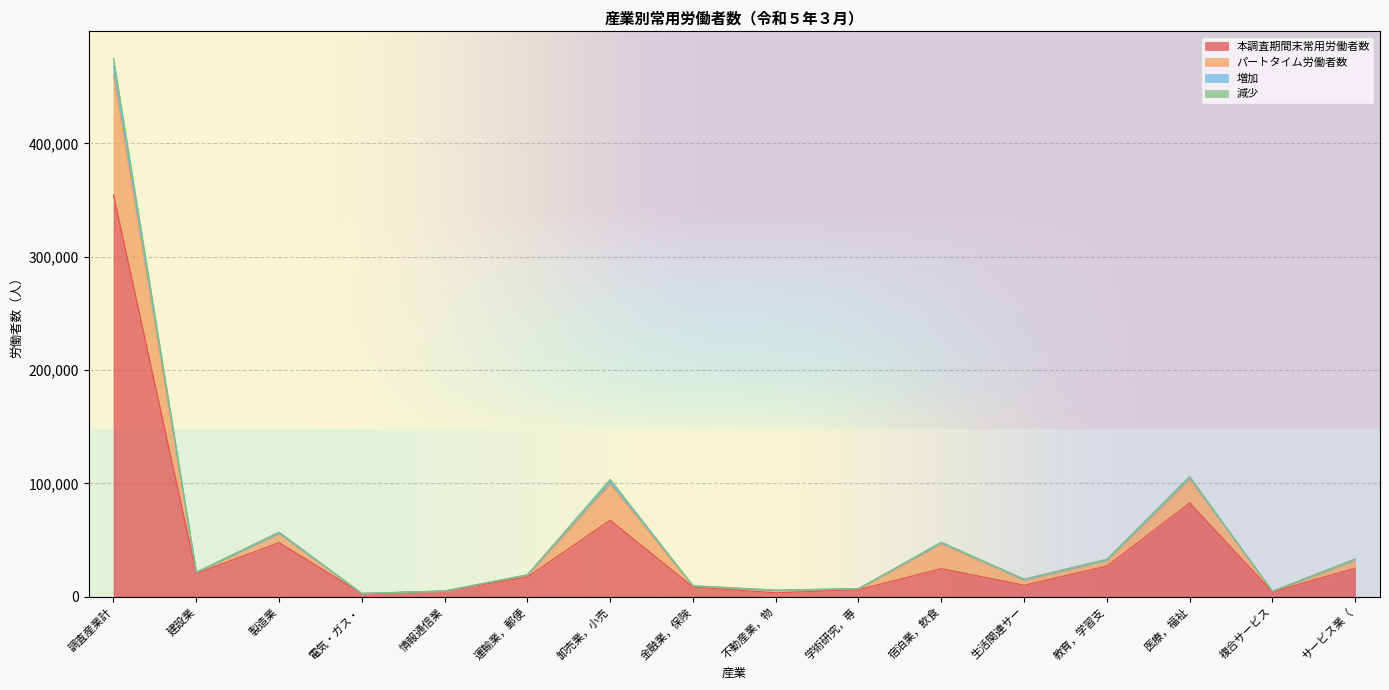

At which category is the sum across all series the highest?

調査産業計